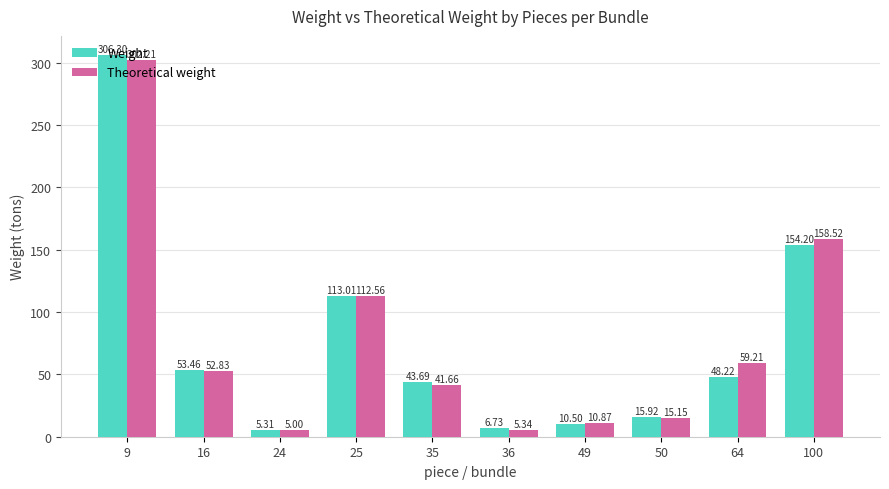

How many data points in Weight are above 48?

5